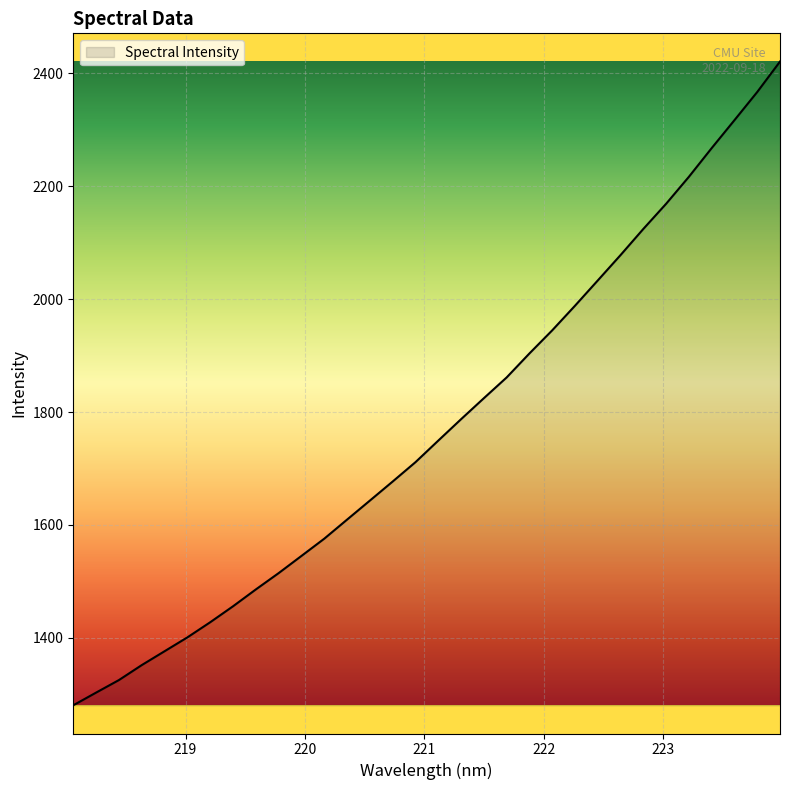

What is the minimum value shown in the chart?

1280.4